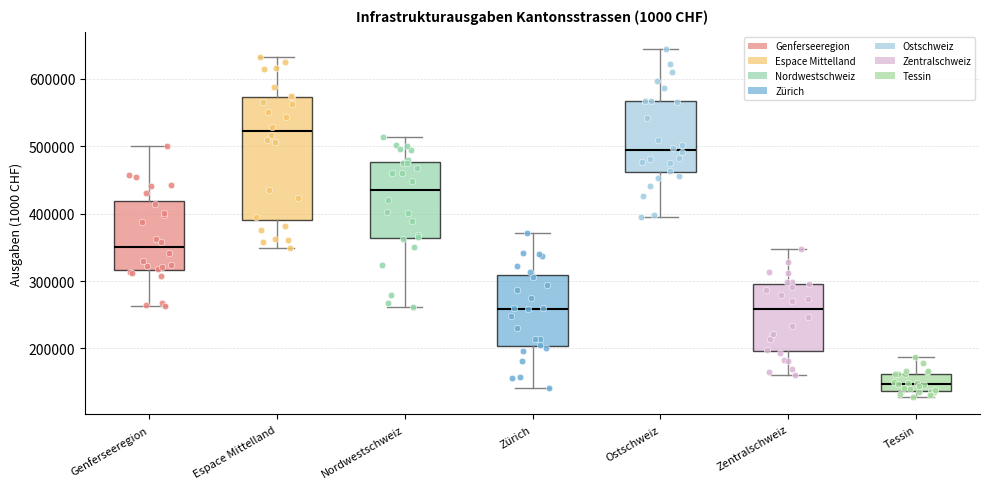

Which box is the tallest, from its lower edge to its upper edge?

Espace Mittelland